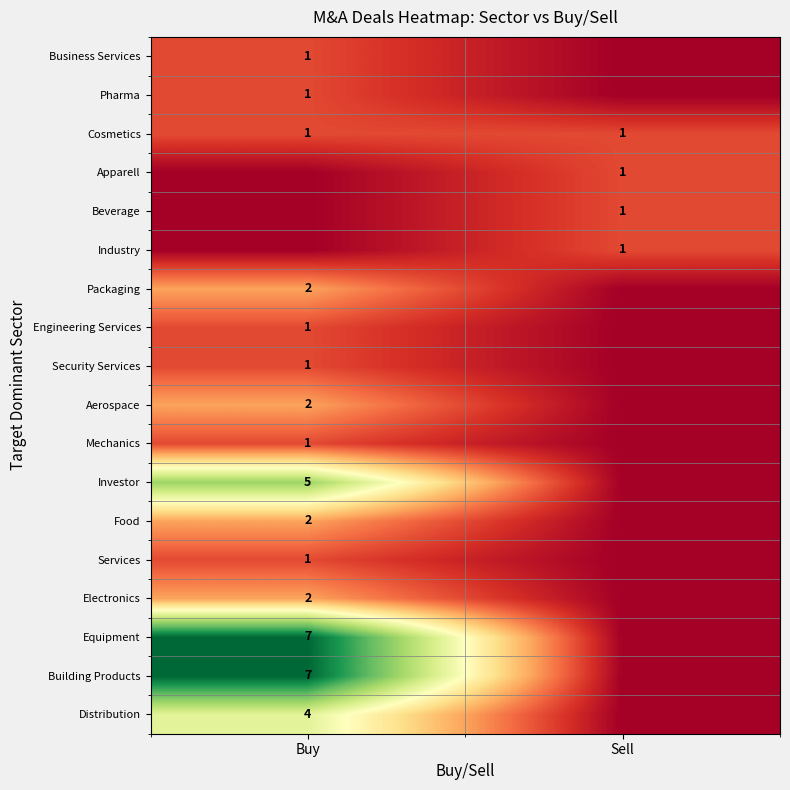

True or false: Packaging has a value of 2 at Buy.

True